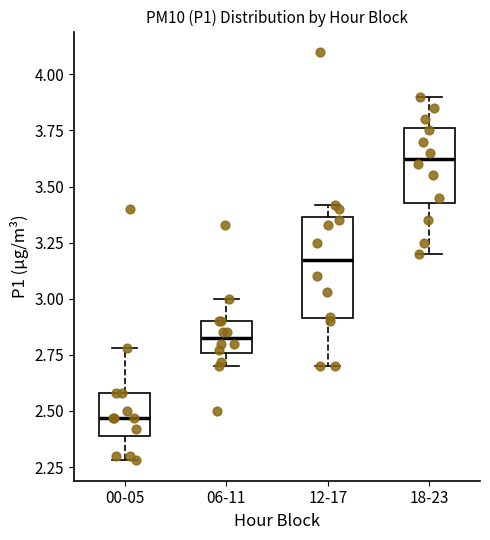

Reading left to right, transcribe this box plot: for each box, give where its median line is, the range the box spans, and where its two whiskers end, as read against the y-axis. The values are not printed on the chart, so give them approximately, as read against the axis.

00-05: median 2.45, box 2.40 to 2.60, whiskers 2.30 to 2.80
06-11: median 2.85, box 2.75 to 2.90, whiskers 2.70 to 3.00
12-17: median 3.20, box 2.90 to 3.35, whiskers 2.70 to 3.40
18-23: median 3.65, box 3.45 to 3.75, whiskers 3.20 to 3.90